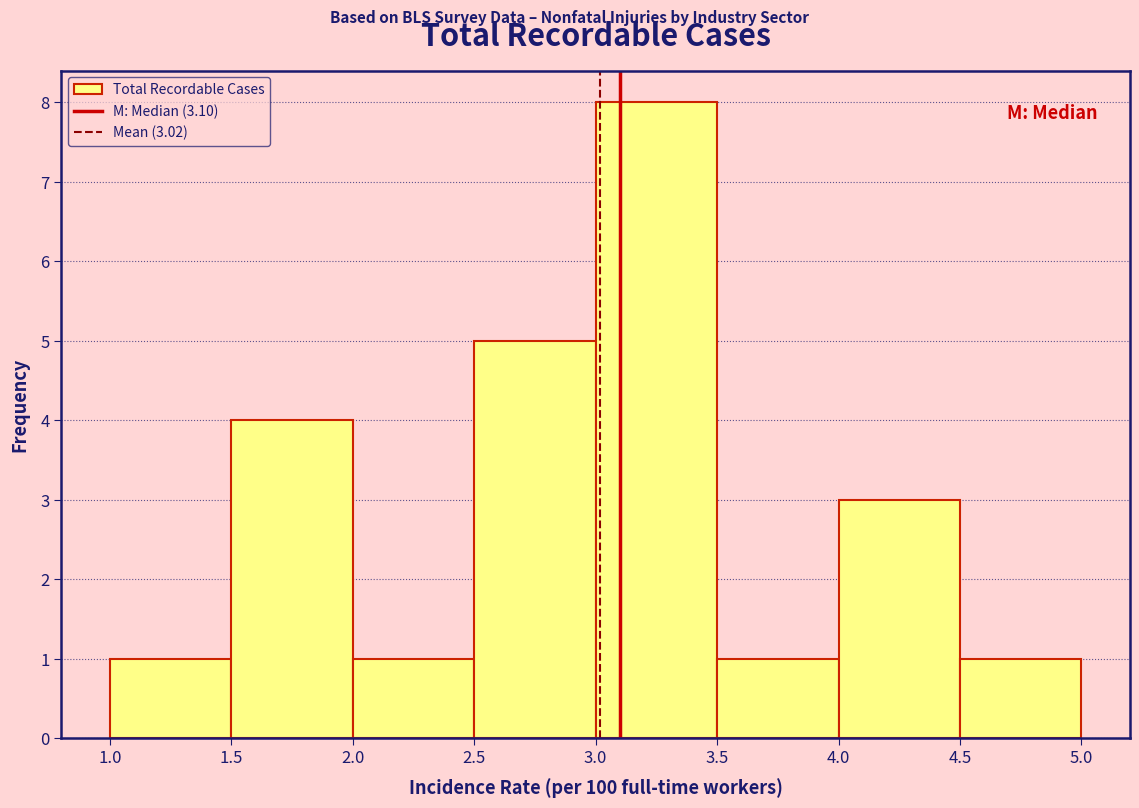

Over which range of the x-axis is the bar tallest?

3.0 to 3.5